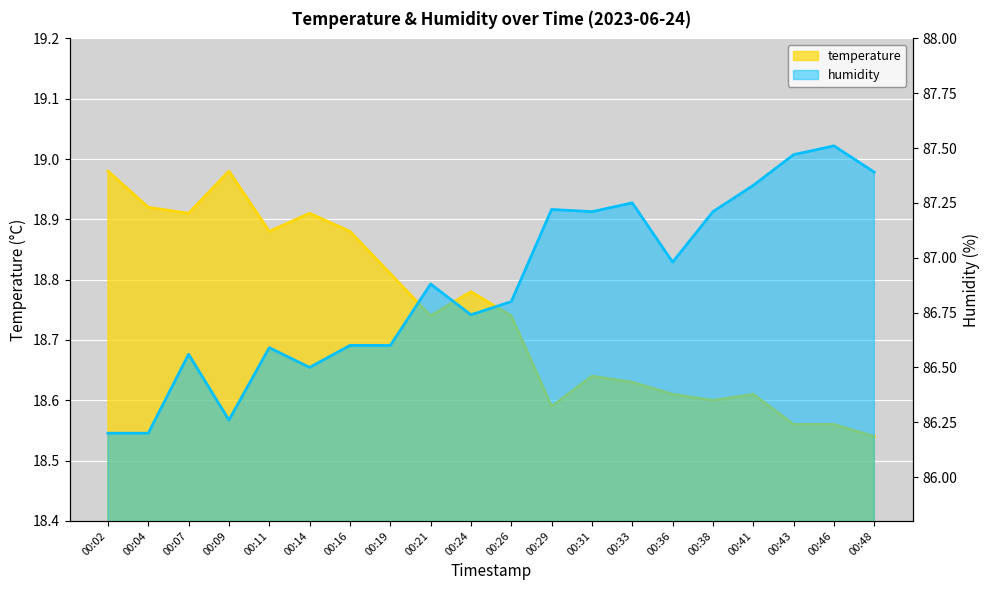

What value does the humidity series have at 00:26?

86.8